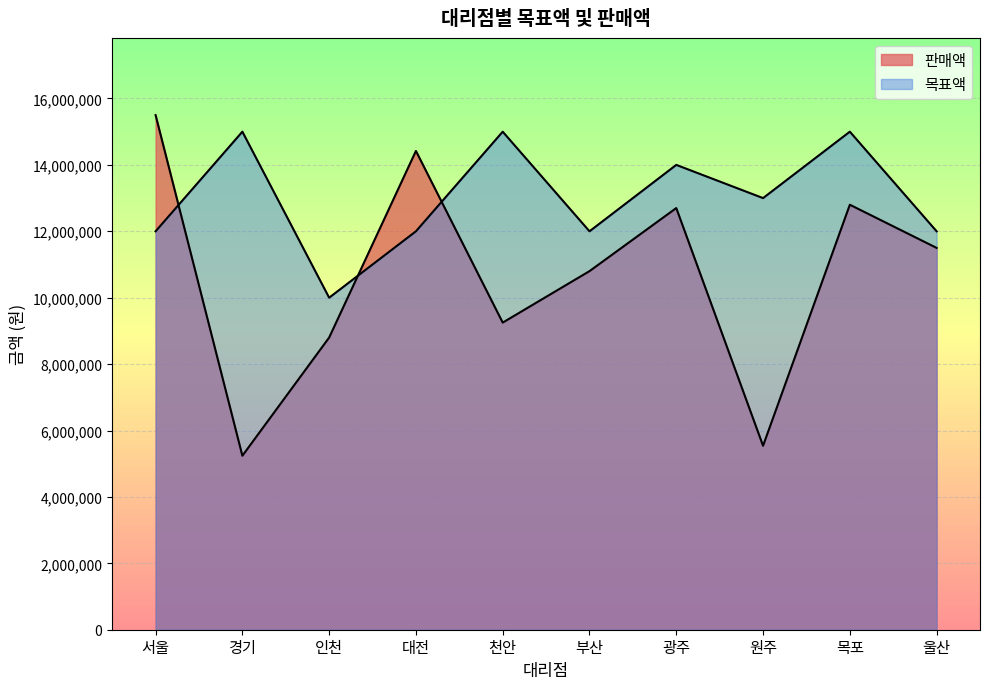

How many lines are shown in the chart?

2